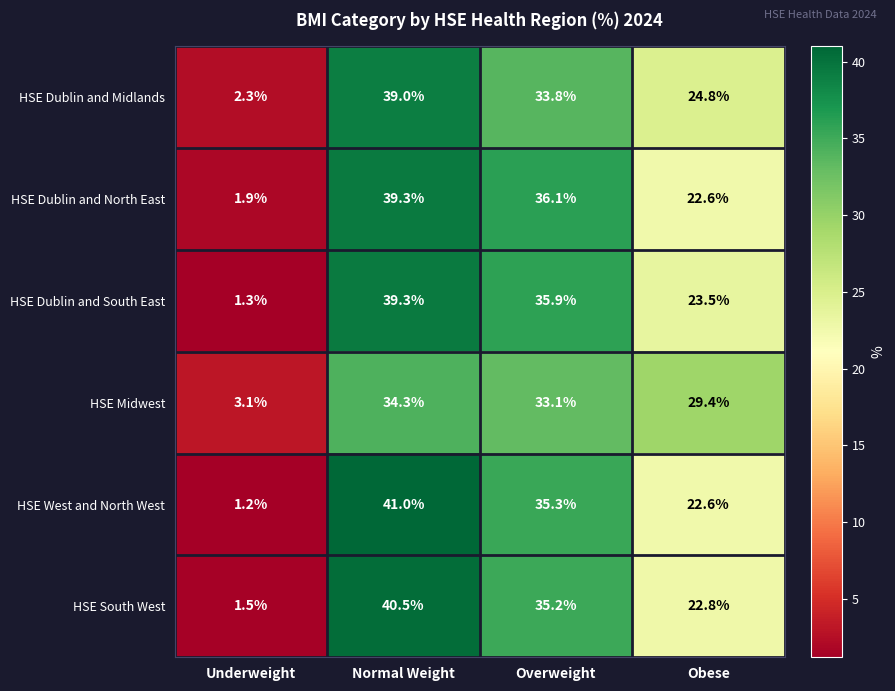

At Underweight, list the series in order from smallest to largest.

HSE West and North West, HSE Dublin and South East, HSE South West, HSE Dublin and North East, HSE Dublin and Midlands, HSE Midwest